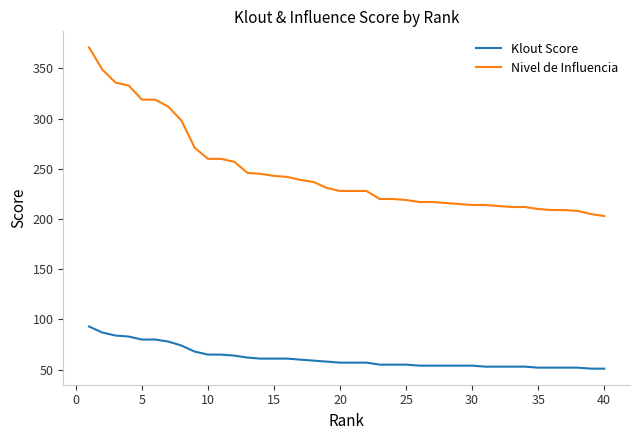

What are all the series names shown in the legend?

Klout Score, Nivel de Influencia